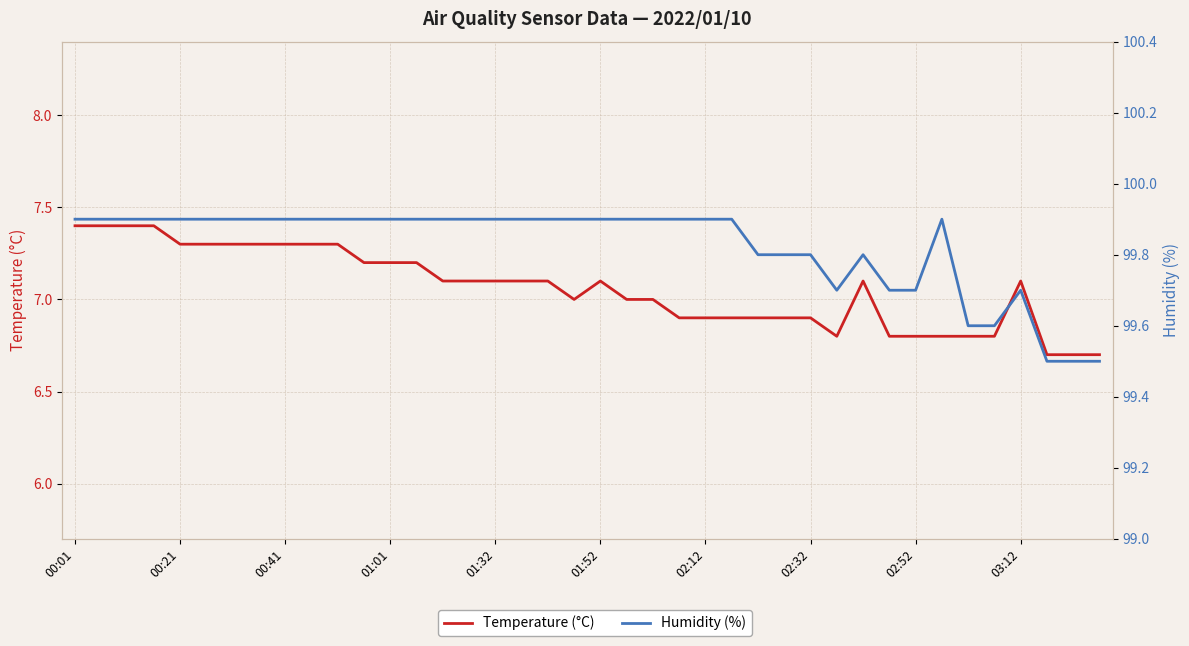

Between 33 and 35, which series saw the biggest shift?

Humidity (%)